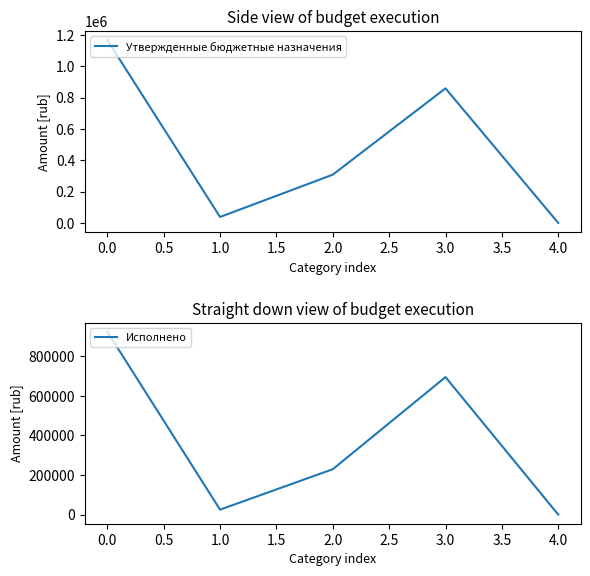

At which category does Исполнено reach its first local peak?

3.0